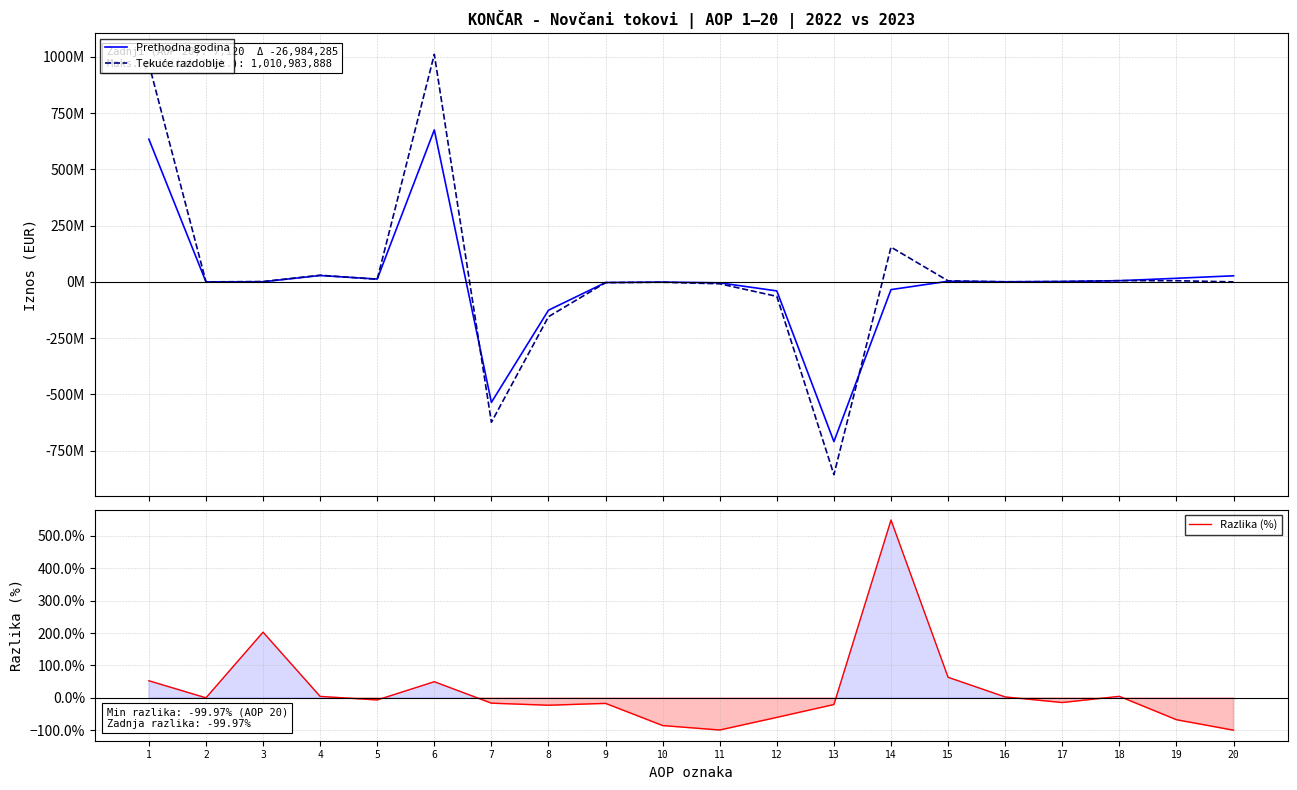

Between 4 and 8, which series saw the biggest shift?

Tekuće razdoblje